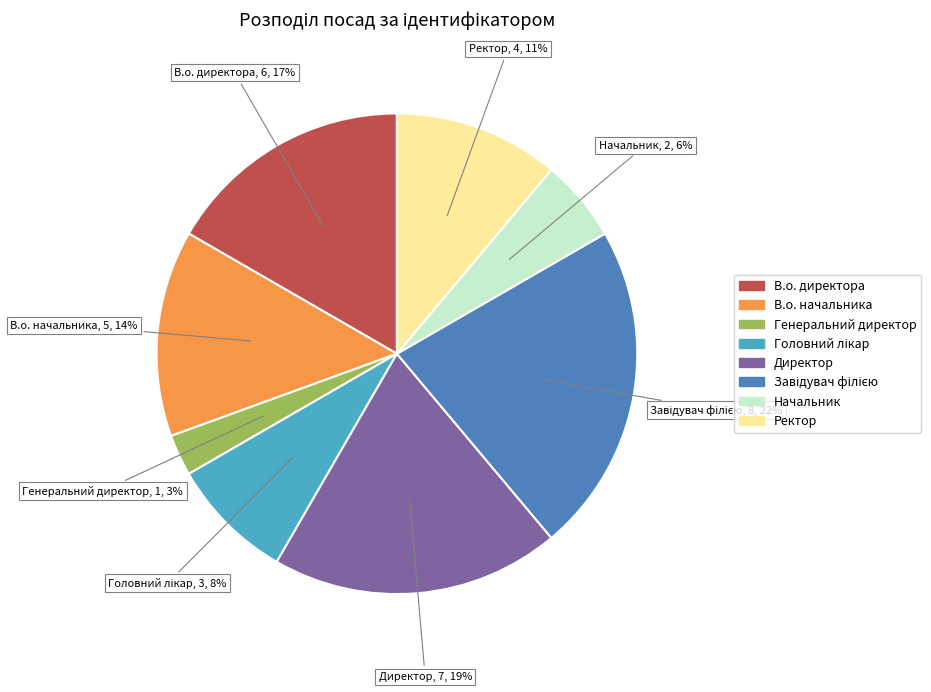

To the nearest percent, what portion does Начальник represent?

6%